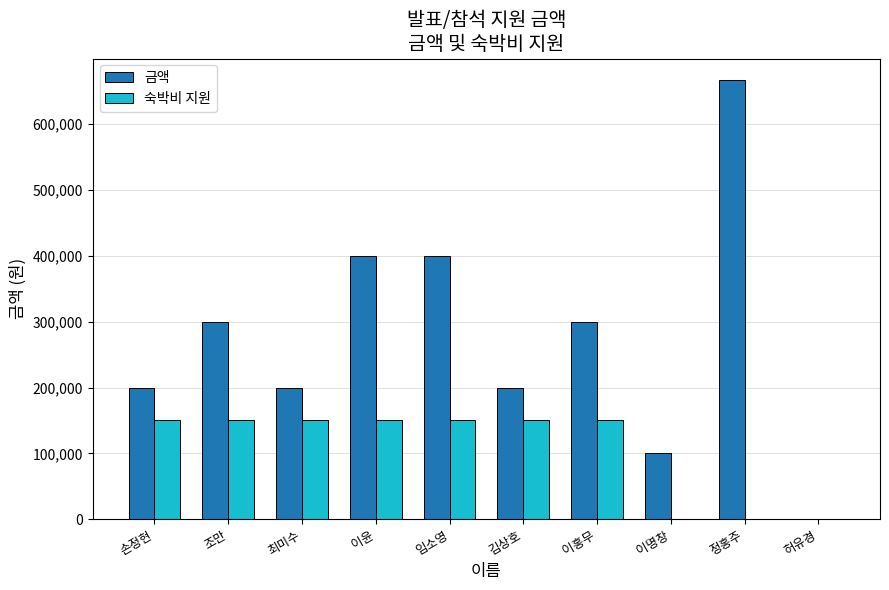

True or false: 금액 has a value of 894898 at 정홍주.

False